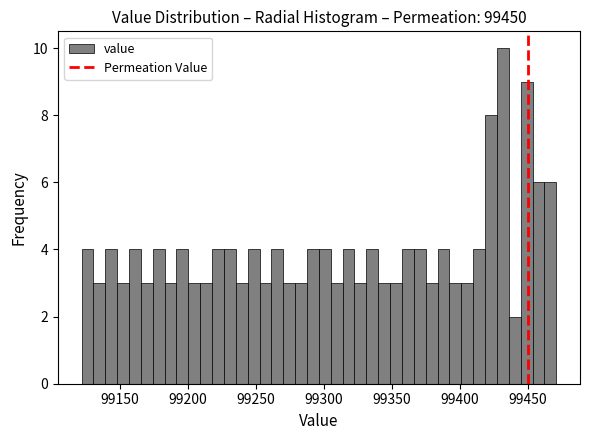

Around what value on the x-axis is the tallest bar? Give the approximate position of its centre, as read against the axis.

99430